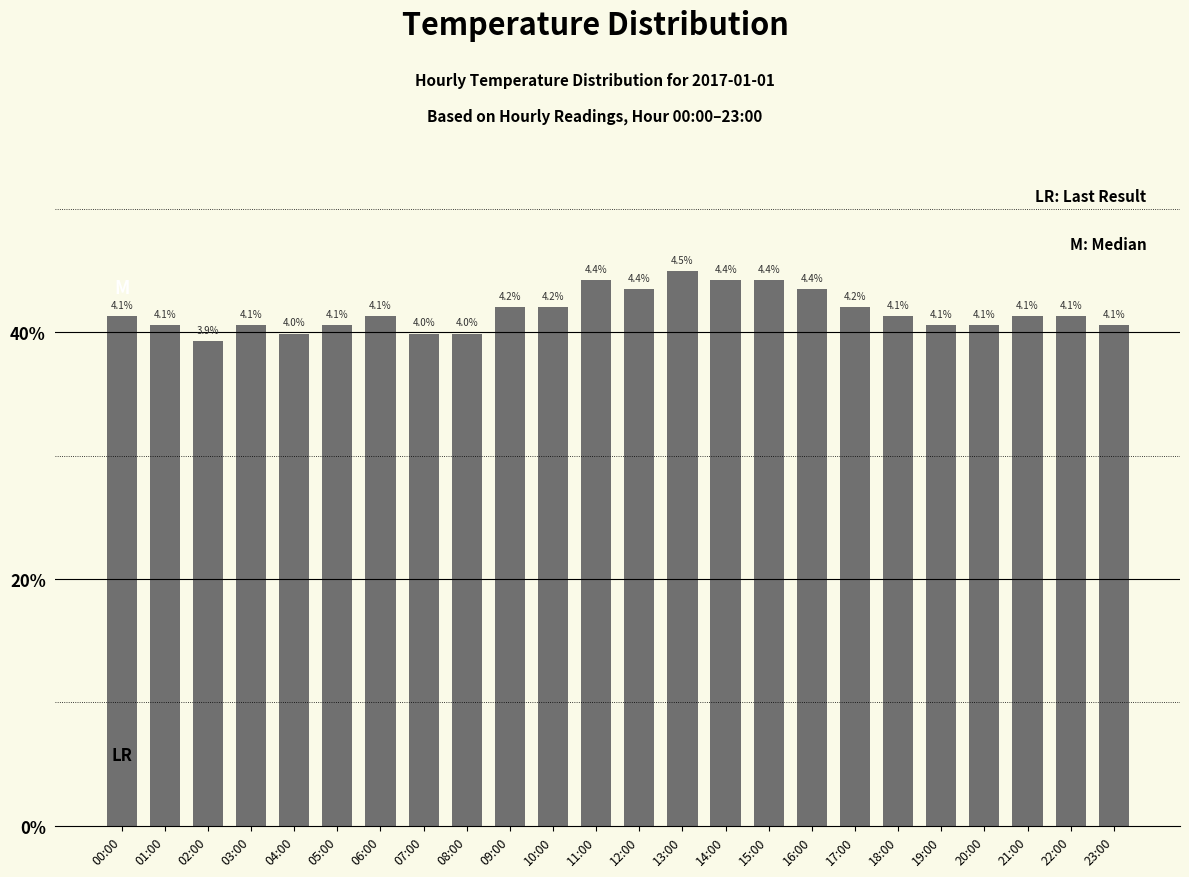

The chart shows a value of 4.1 at 01:00. True or false?

True